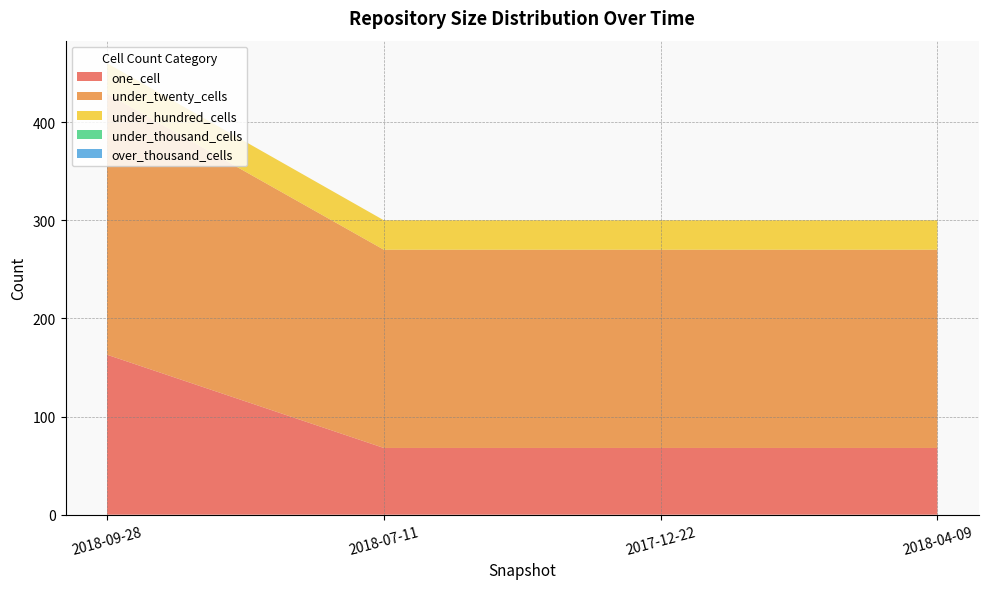

Reading left to right, transcribe all the data shown in this chart.

one_cell: 2018-09-28=163	2018-07-11=68	2017-12-22=68	2018-04-09=68
under_twenty_cells: 2018-09-28=266	2018-07-11=202	2017-12-22=202	2018-04-09=202
under_hundred_cells: 2018-09-28=31	2018-07-11=30	2017-12-22=30	2018-04-09=30
under_thousand_cells: 2018-09-28=0	2018-07-11=0	2017-12-22=0	2018-04-09=0
over_thousand_cells: 2018-09-28=0	2018-07-11=0	2017-12-22=0	2018-04-09=0